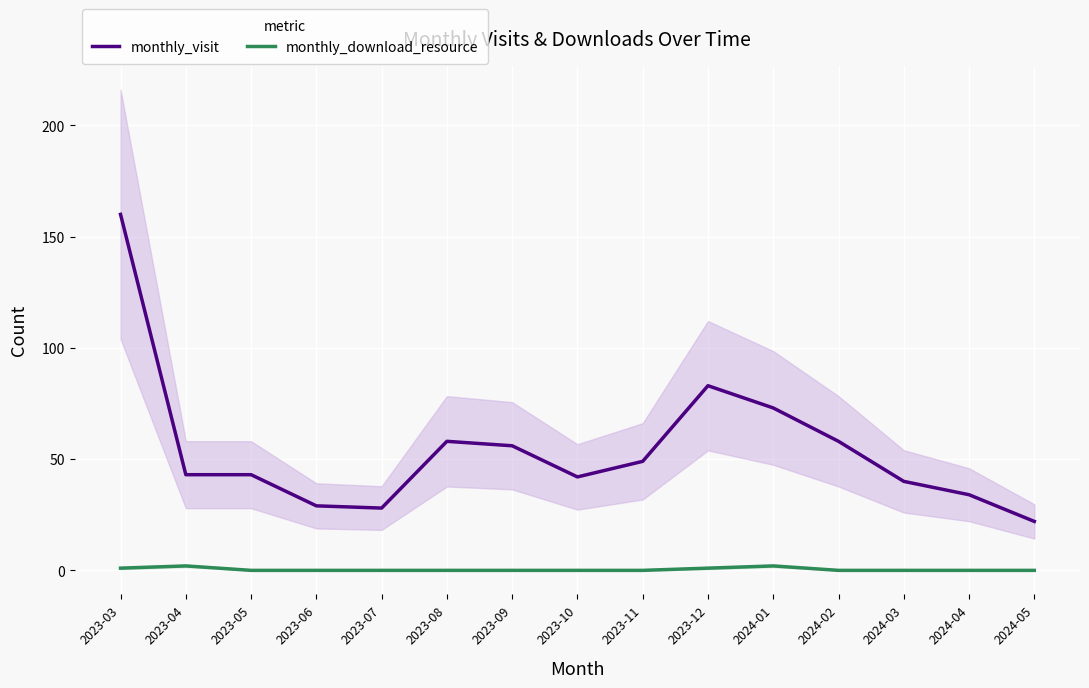

What are all the series names shown in the legend?

monthly_visit, monthly_download_resource